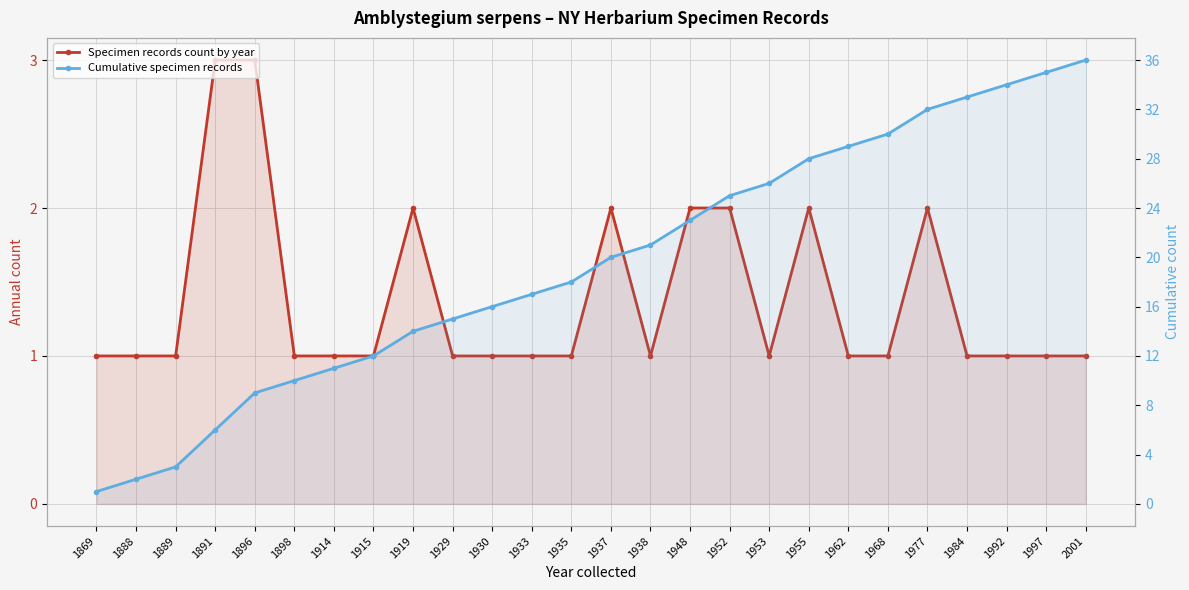

Reading right to left, transcribe all the data shown in this chart.

Specimen records count by year: 2001=1	1997=1	1992=1	1984=1	1977=2	1968=1	1962=1	1955=2	1953=1	1952=2	1948=2	1938=1	1937=2	1935=1	1933=1	1930=1	1929=1	1919=2	1915=1	1914=1	1898=1	1896=3	1891=3	1889=1	1888=1	1869=1
Cumulative specimen records: 2001=36	1997=35	1992=34	1984=33	1977=32	1968=30	1962=29	1955=28	1953=26	1952=25	1948=23	1938=21	1937=20	1935=18	1933=17	1930=16	1929=15	1919=14	1915=12	1914=11	1898=10	1896=9	1891=6	1889=3	1888=2	1869=1